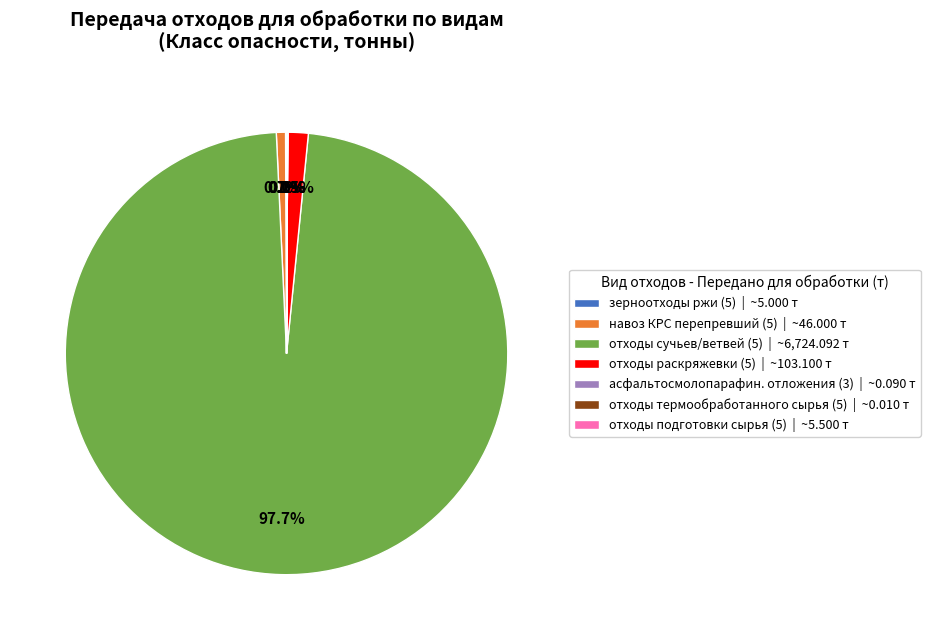

Which has a higher value, отходы раскряжевки (5) | ~103.100 т or навоз КРС перепревший (5) | ~46.000 т?

отходы раскряжевки (5) | ~103.100 т